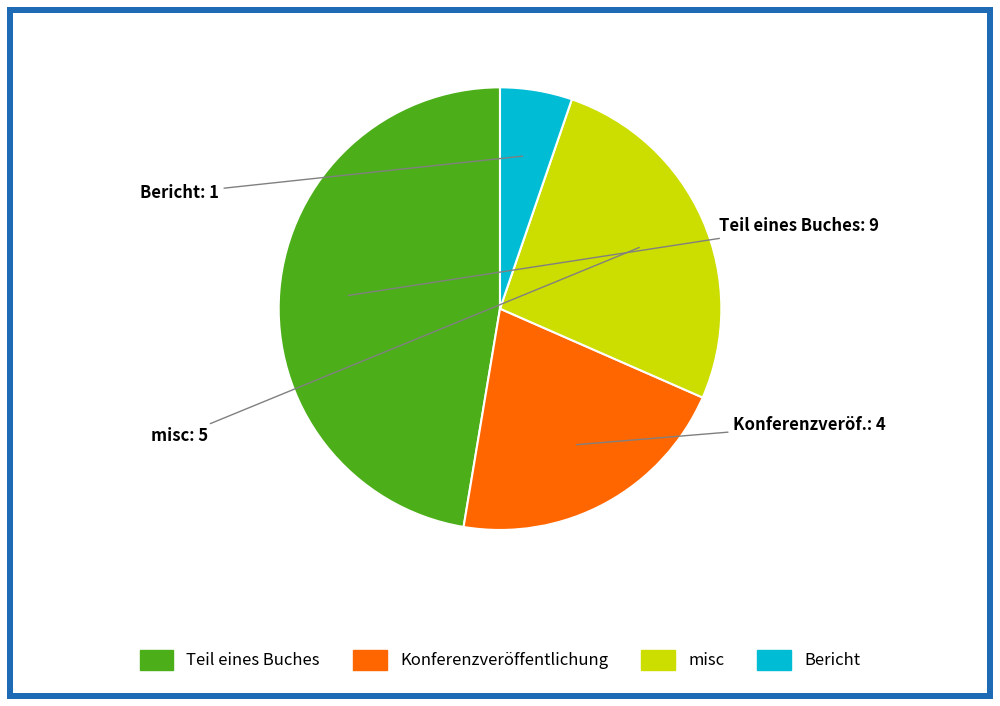

True or false: misc accounts for 26% of the total.

True